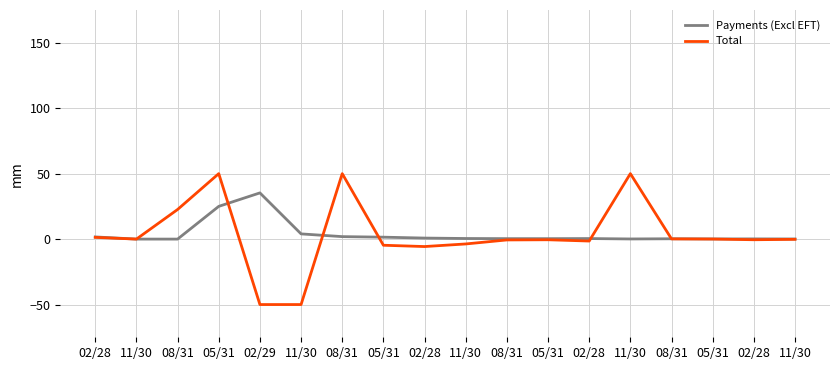

What are all the series names shown in the legend?

Payments (Excl EFT), Total